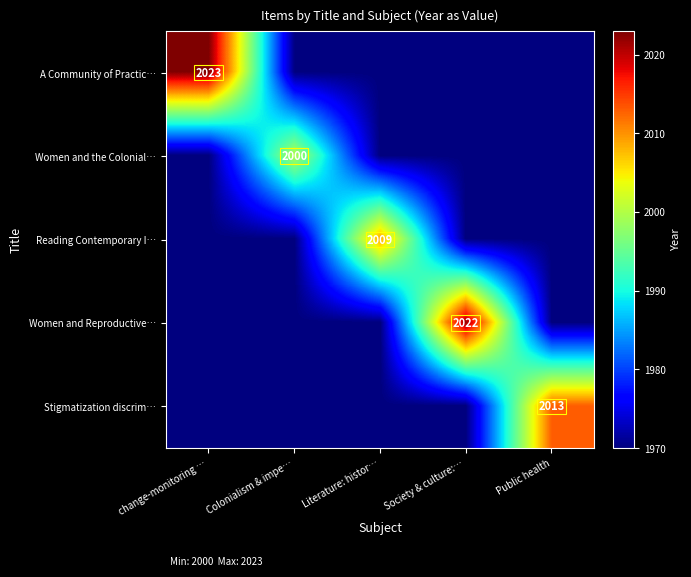

Is it true that Women and Reproductive… equals 1283 at Society & culture:…?

False